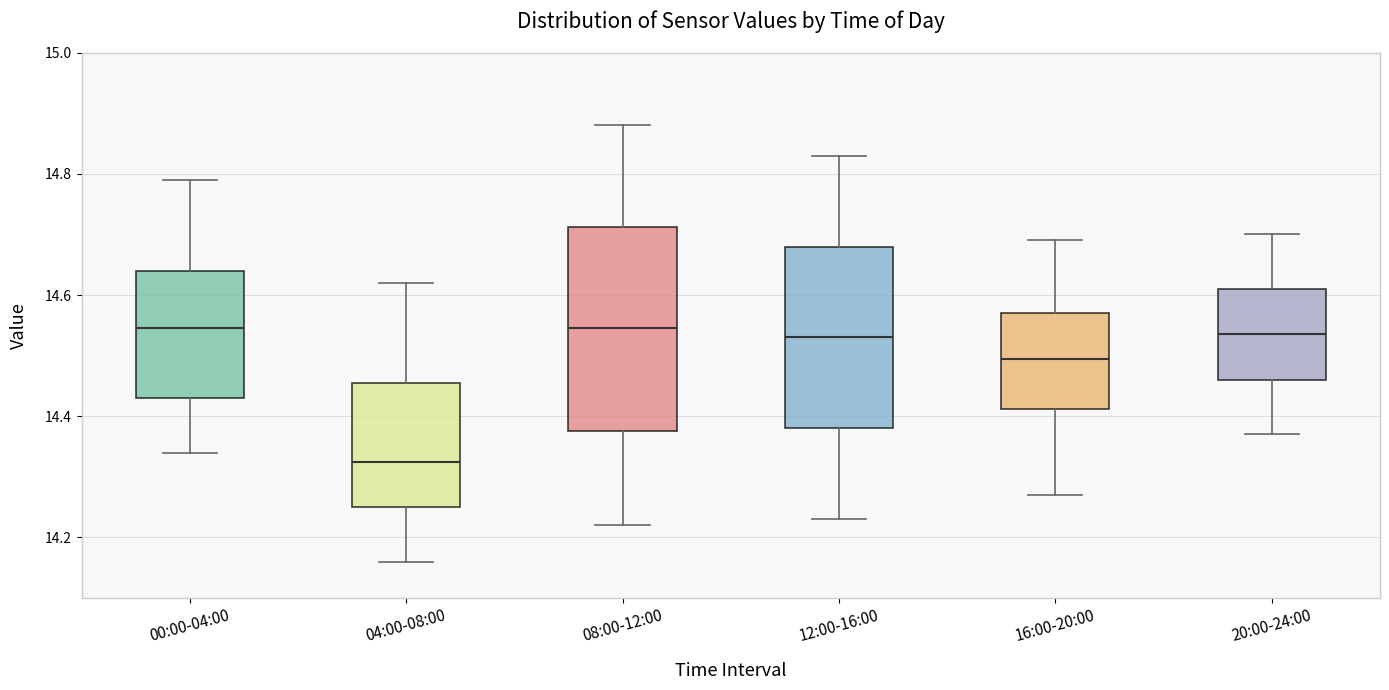

Which box has the lowest median line?

04:00-08:00